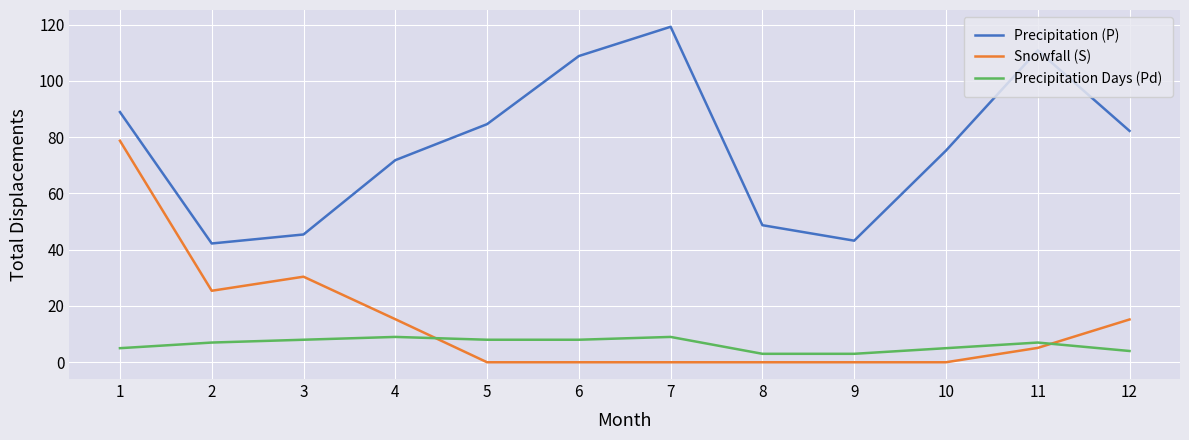

What is the average value of the Precipitation (P) series?

76.8